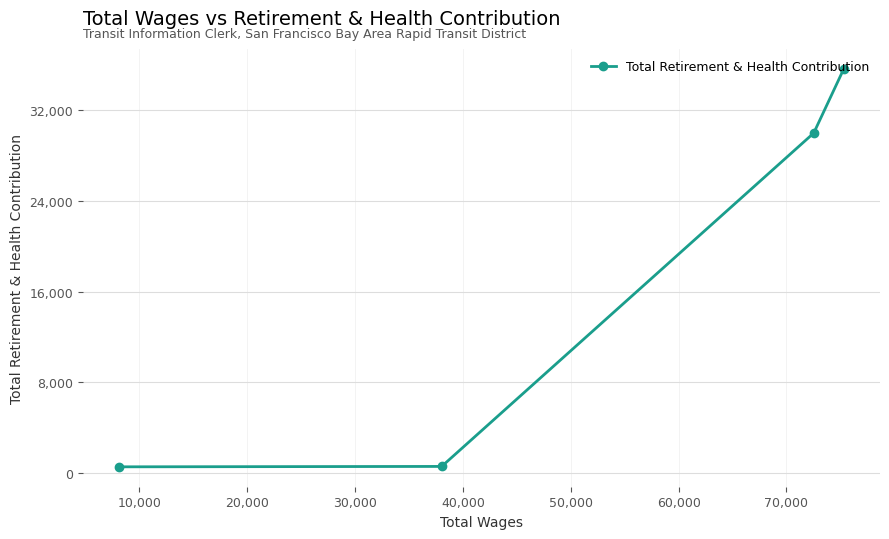

What is the greatest value displayed?

35665